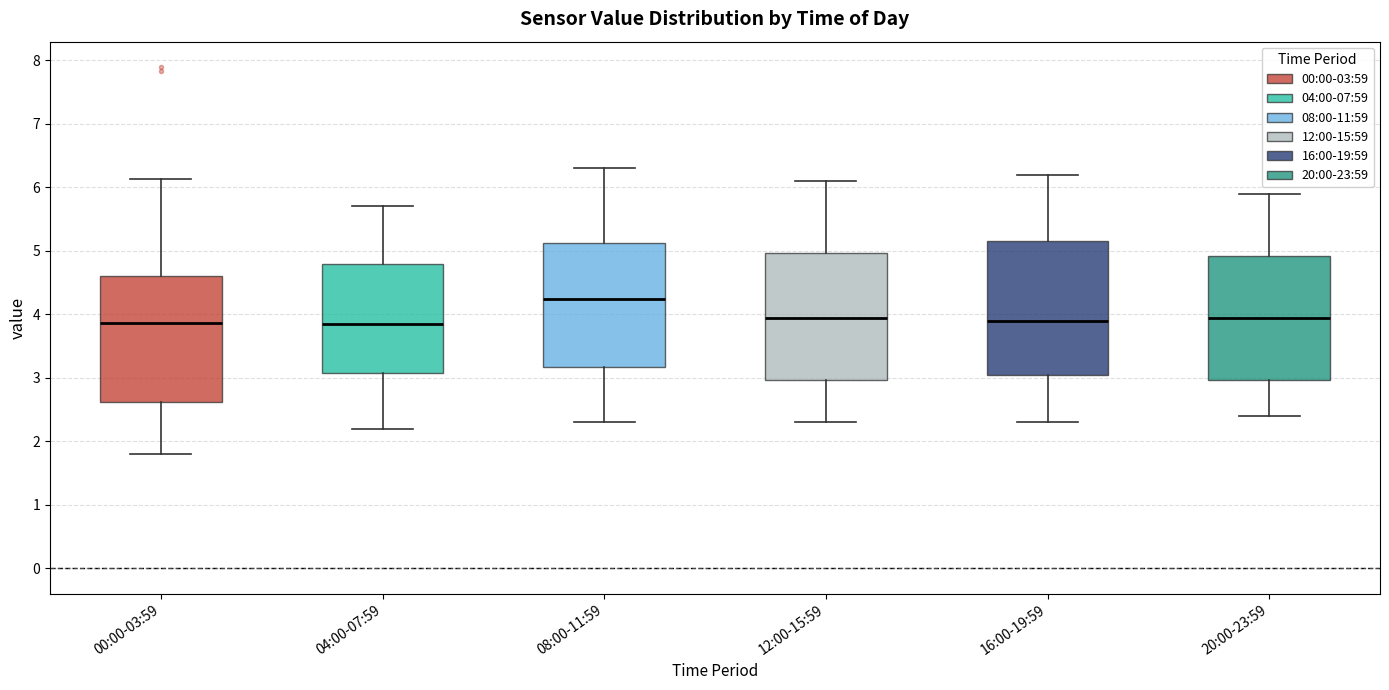

Reading left to right, transcribe this box plot: for each box, give where its median line is, the range the box spans, and where its two whiskers end, as read against the y-axis. The values are not printed on the chart, so give them approximately, as read against the axis.

00:00-03:59: median 3.9, box 2.6 to 4.6, whiskers 1.8 to 6.1
04:00-07:59: median 3.9, box 3.1 to 4.8, whiskers 2.2 to 5.7
08:00-11:59: median 4.3, box 3.2 to 5.1, whiskers 2.3 to 6.3
12:00-15:59: median 4.0, box 3.0 to 5.0, whiskers 2.3 to 6.1
16:00-19:59: median 3.9, box 3.1 to 5.2, whiskers 2.3 to 6.2
20:00-23:59: median 4.0, box 3.0 to 4.9, whiskers 2.4 to 5.9